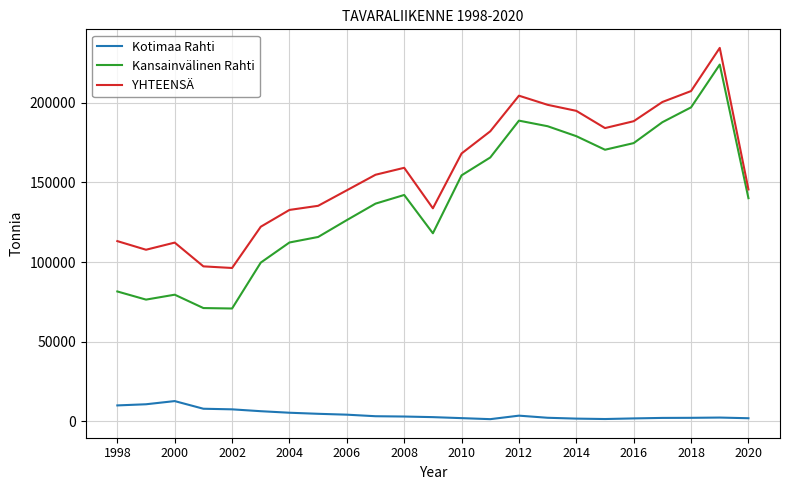

List the series in order of their peak value, lowest first.

Kotimaa Rahti, Kansainvälinen Rahti, YHTEENSÄ